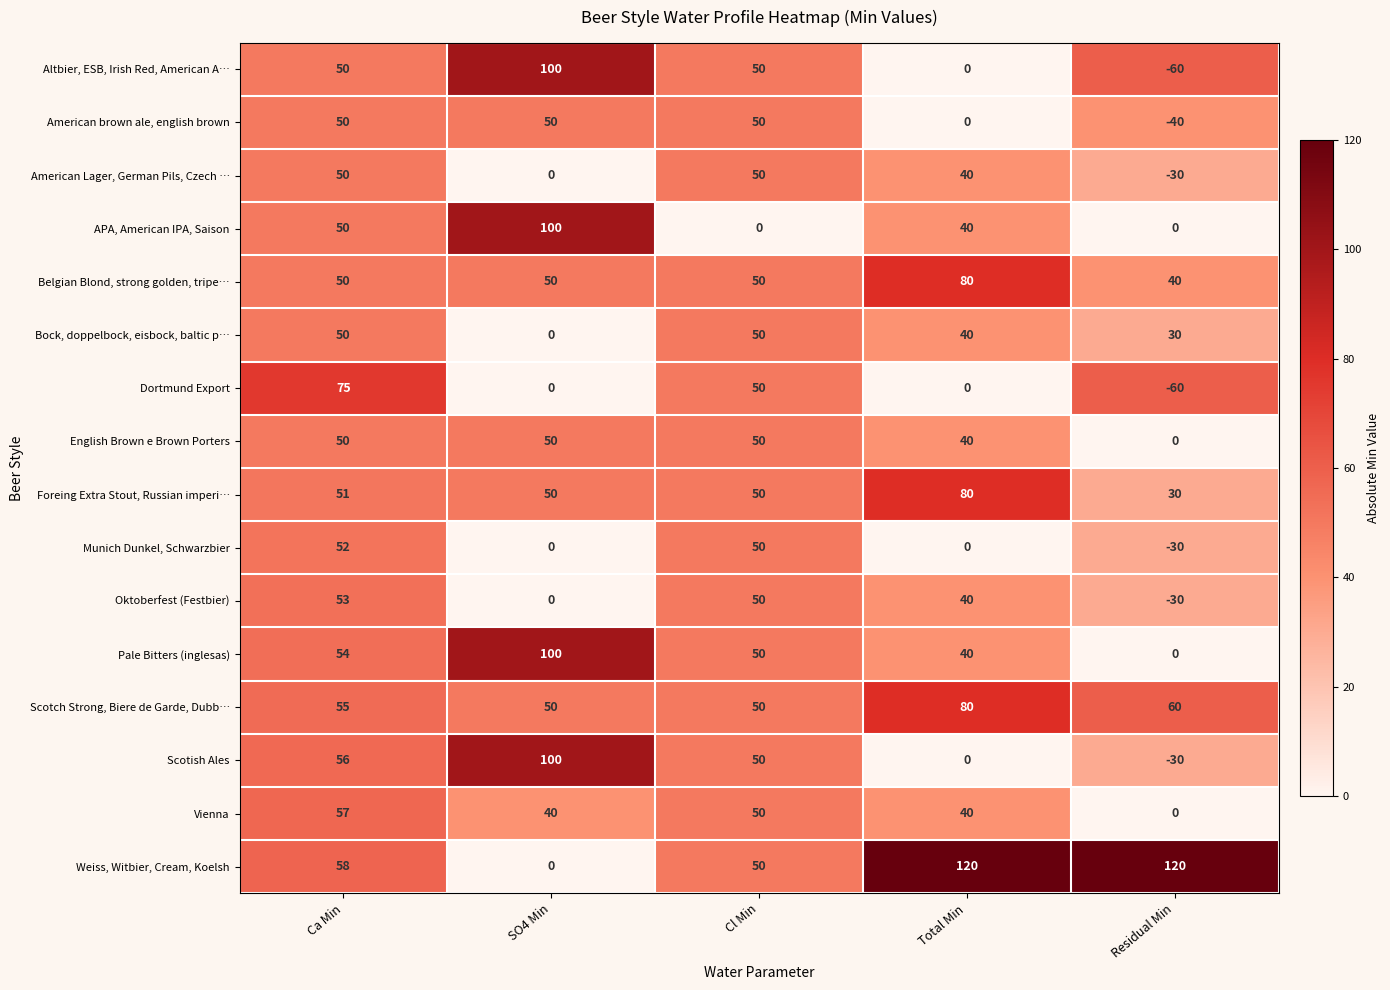

What is the difference between the second highest and minimum values in the American Lager, German Pils, Czech … series?

80